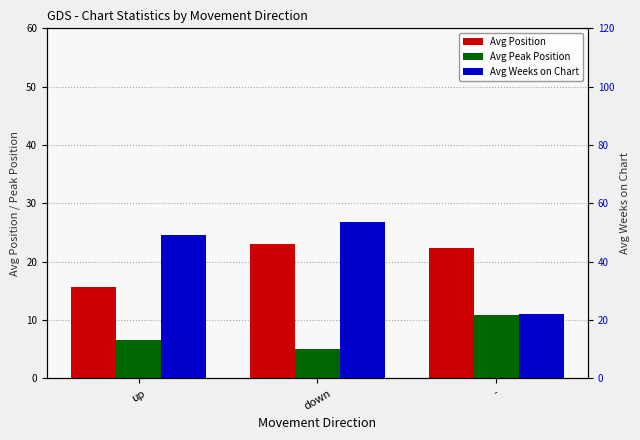

List the labels in order of Avg Peak Position value, smallest first.

down, up, -